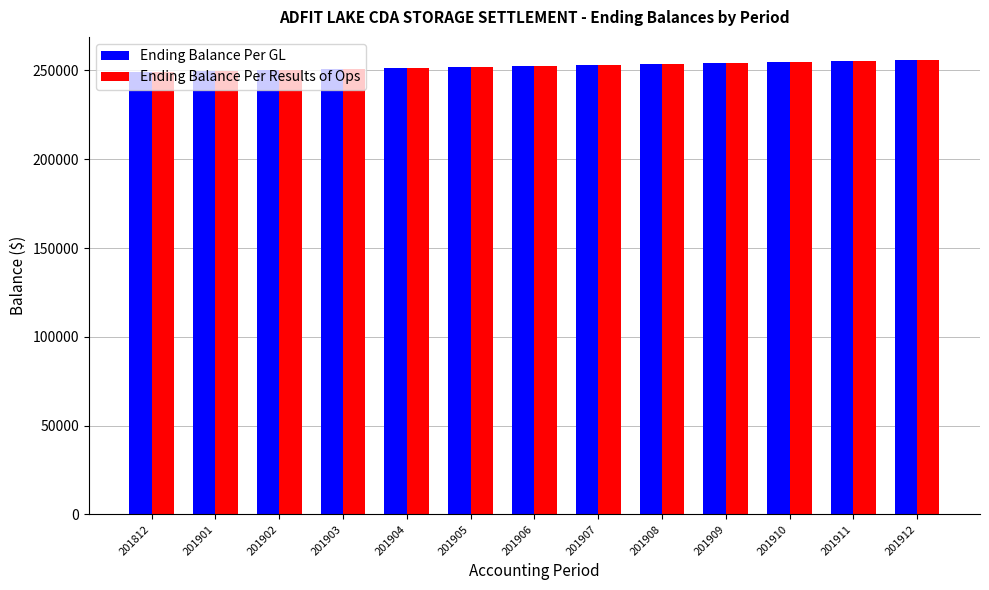

What is the total value across all series at 201901?

499619.0